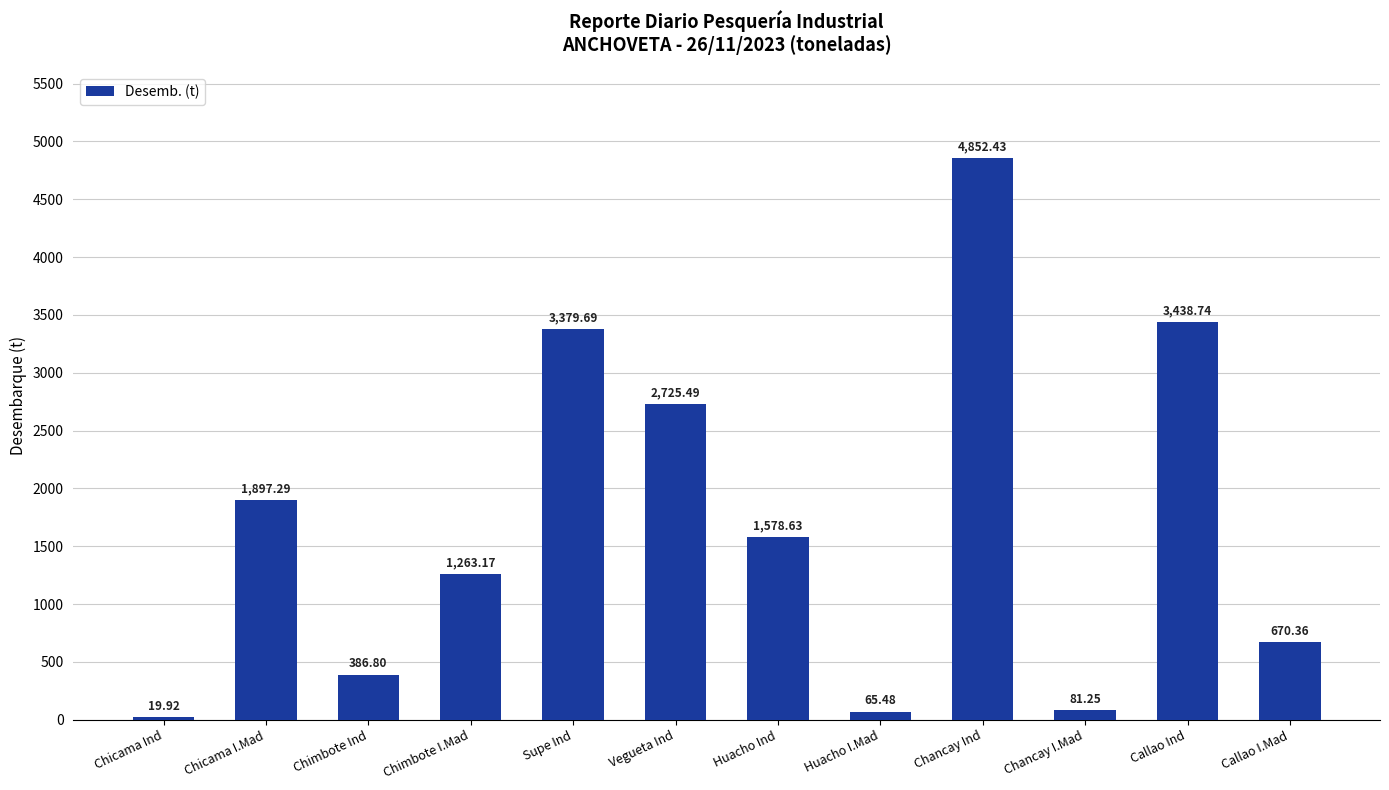

What is the maximum value shown in the chart?

4852.4